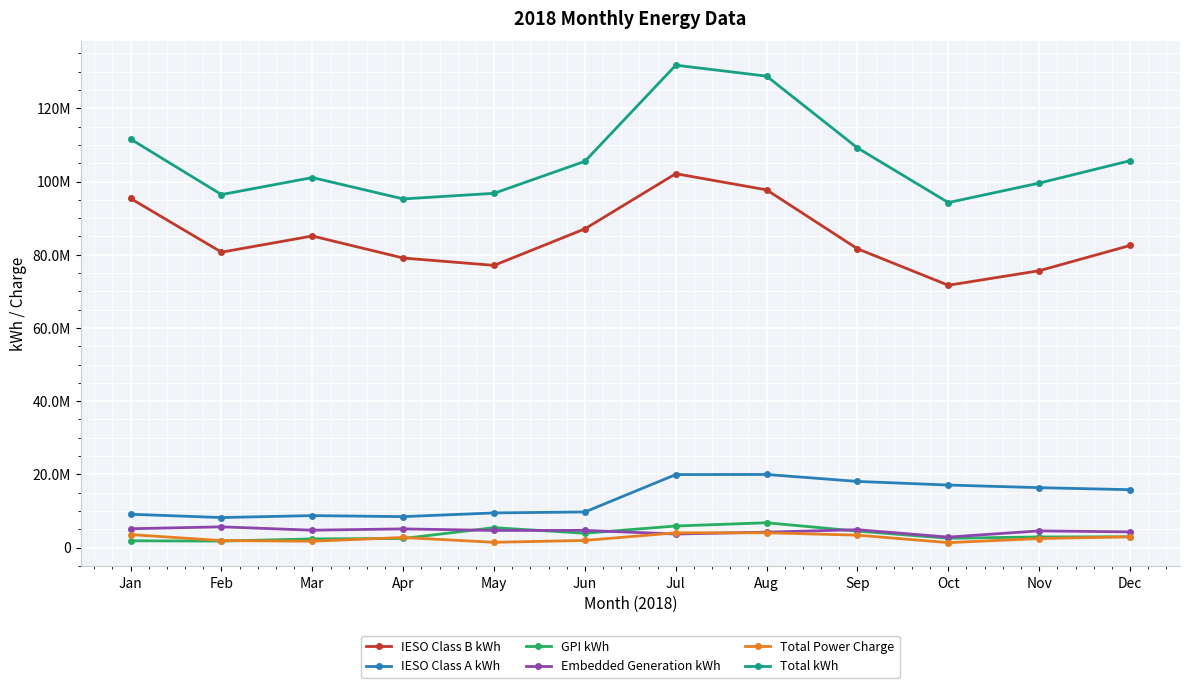

True or false: Total kWh and Embedded Generation kWh cross at least once.

False